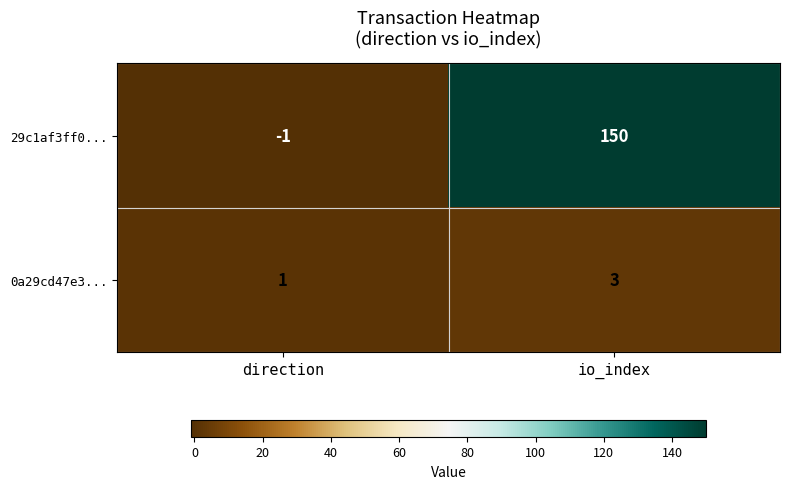

How many values in 29c1af3ff0... are below zero?

1